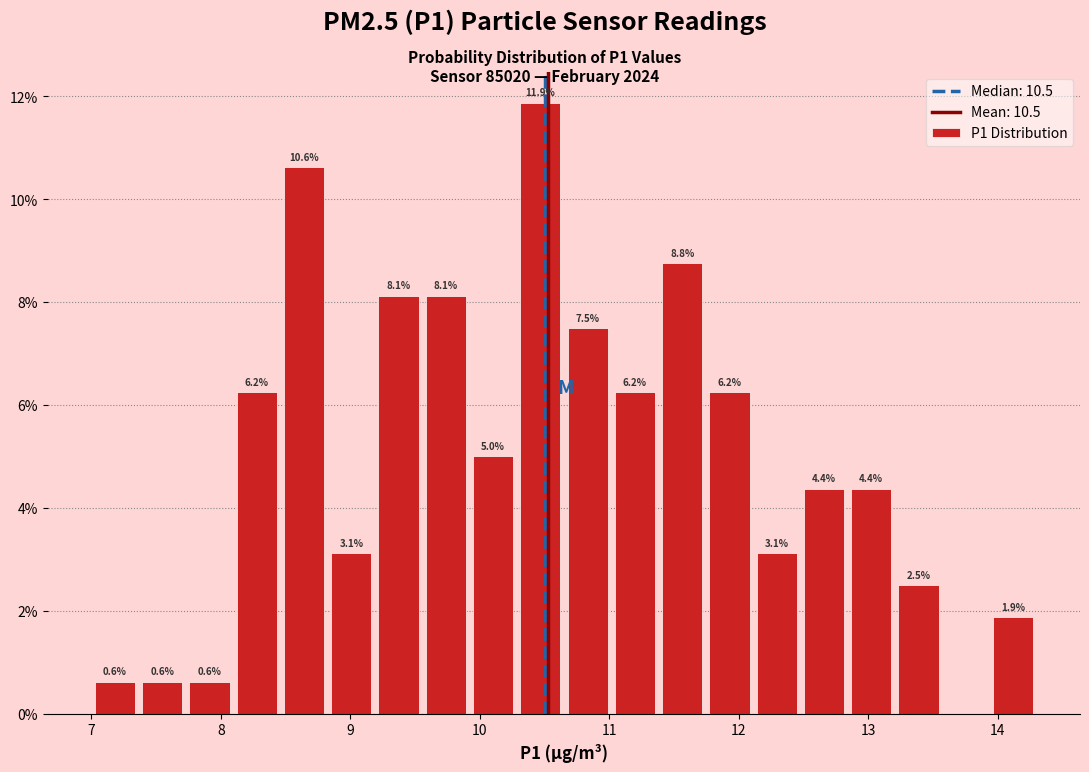

Around what value on the x-axis is the tallest bar? Give the approximate position of its centre, as read against the axis.

10.5